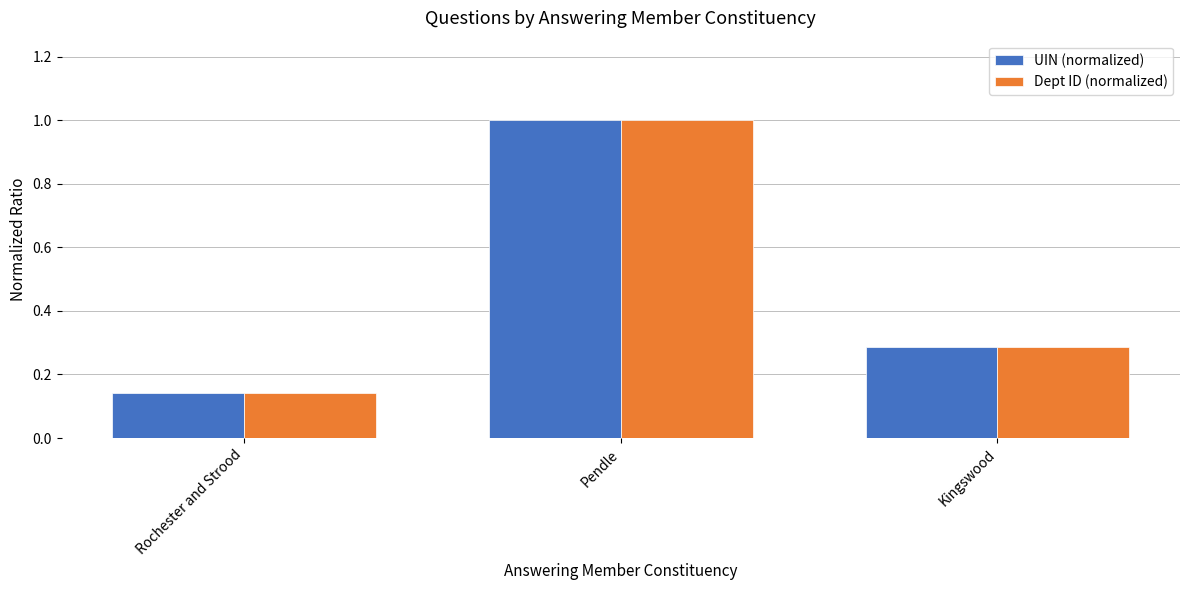

Which category has the lowest value across all series?

Rochester and Strood